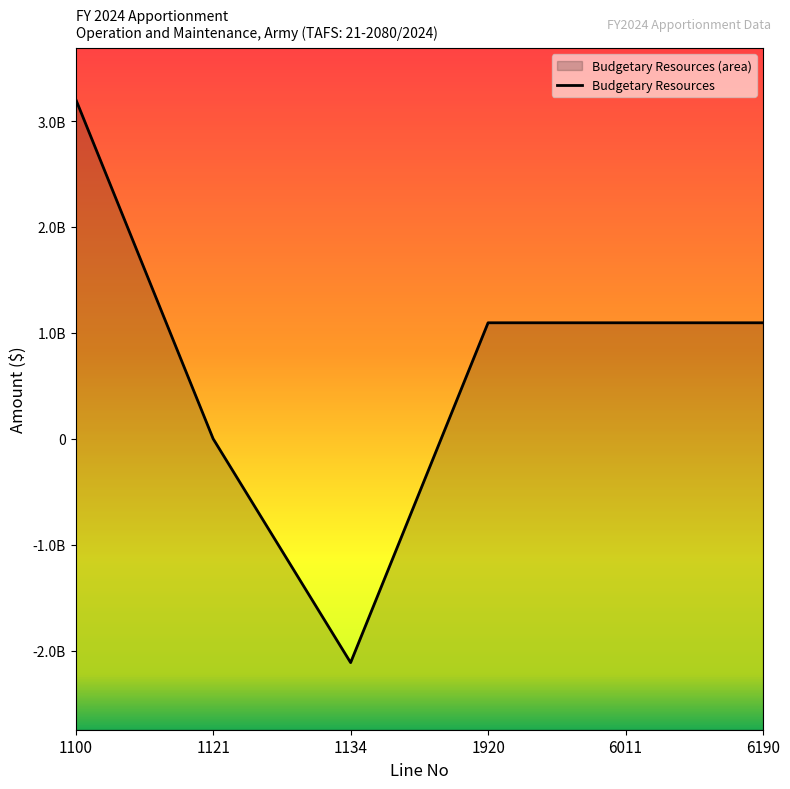

How many values exceed 1095919211?

1